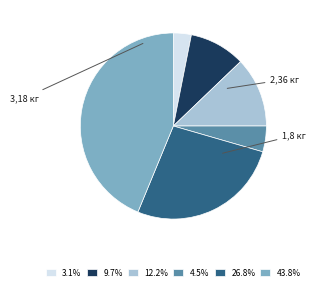

Is there any slice that represents more than half of the pie?

No